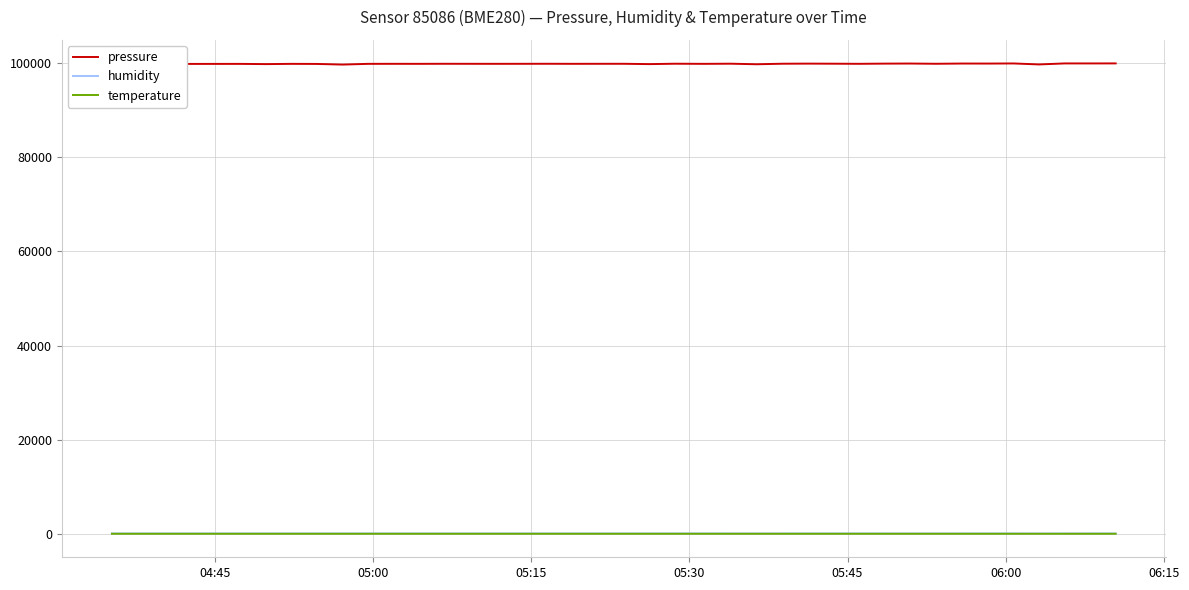

Which series has the widest spread of values?

pressure